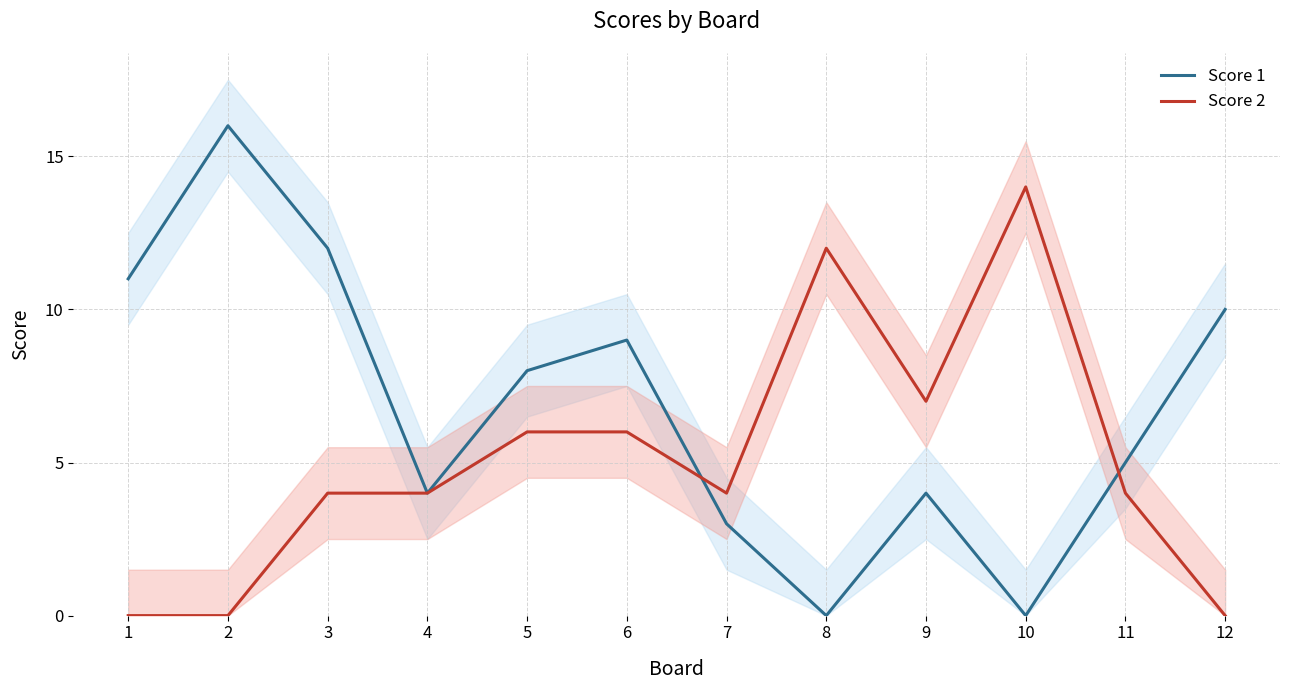

True or false: Score 1 has more than 0 interior local peaks.

True